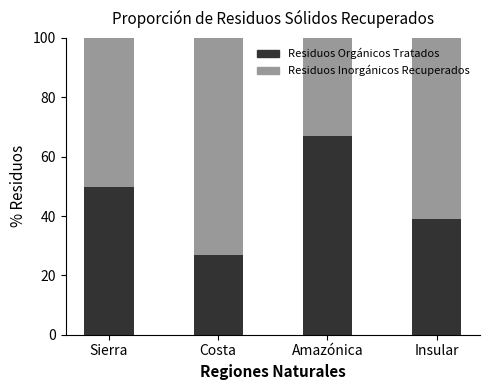

The value of Residuos Orgánicos Tratados at Insular is 21.6. True or false?

False